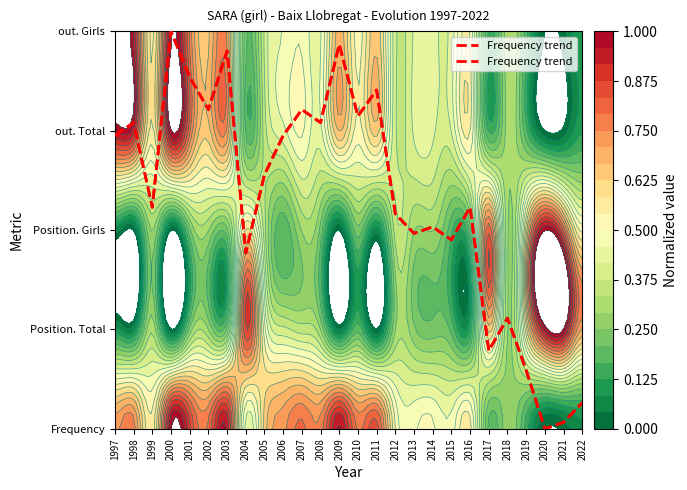

Reading right to left, what are all the values shown in this chart?

2022=0.3	2021=0.1	2020=0.0	2019=0.6	2018=1.1	2017=0.8	2016=2.2	2015=1.9	2014=2.0	2013=2.0	2012=2.2	2011=3.4	2010=3.1	2009=3.9	2008=3.1	2007=3.2	2006=3.0	2005=2.6	2004=1.8	2003=3.8	2002=3.2	2001=3.5	2000=4.0	1999=2.2	1998=3.1	1997=3.0